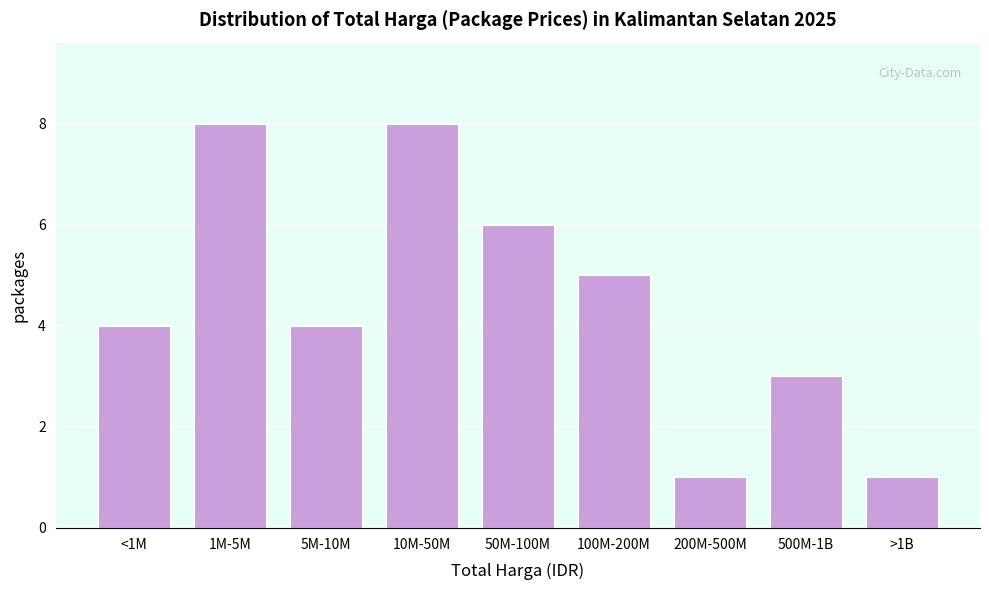

Reading left to right, what are all the values shown in this chart?

<1M=4	1M-5M=8	5M-10M=4	10M-50M=8	50M-100M=6	100M-200M=5	200M-500M=1	500M-1B=3	>1B=1